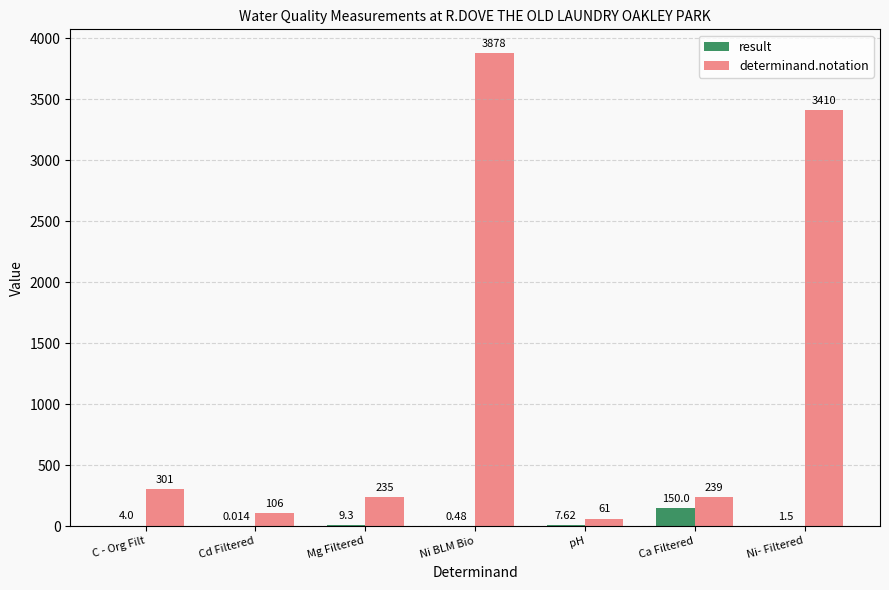

Between Cd Filtered and pH, which series saw the biggest shift?

determinand.notation